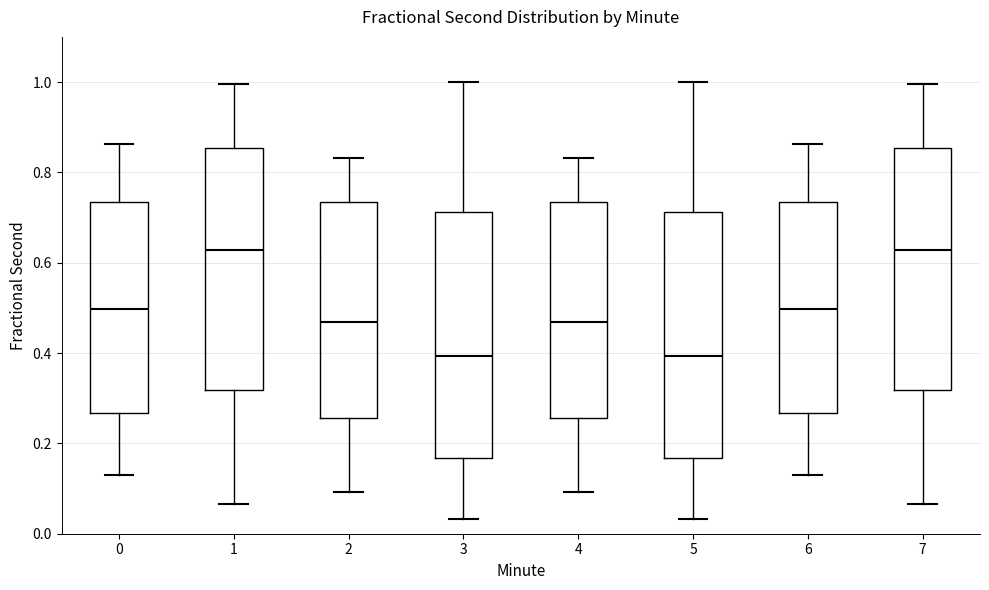

Where does the upper whisker of the box at x = 0 end on the y-axis? The values are not printed on the chart, so give them approximately, as read against the axis.

0.86